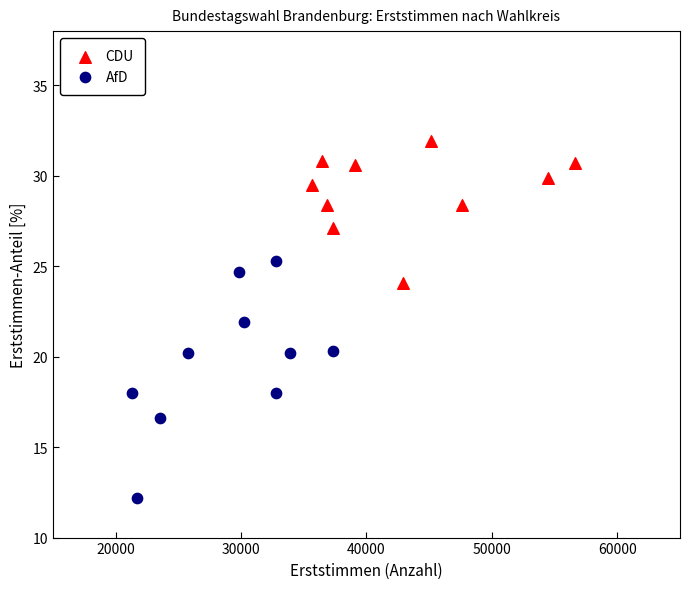

Which series has the largest Y range (max minus min)?

AfD